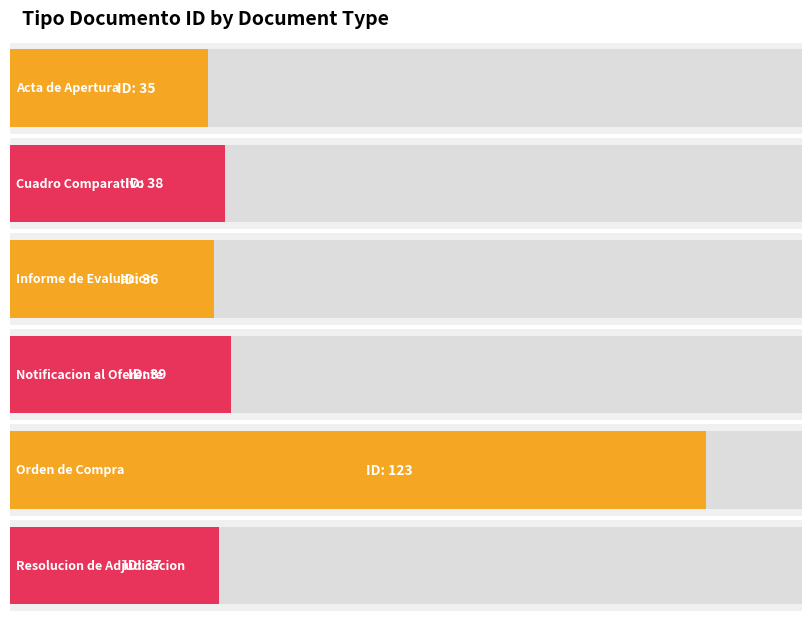

Which label corresponds to the largest value in the chart?

Orden de Compra